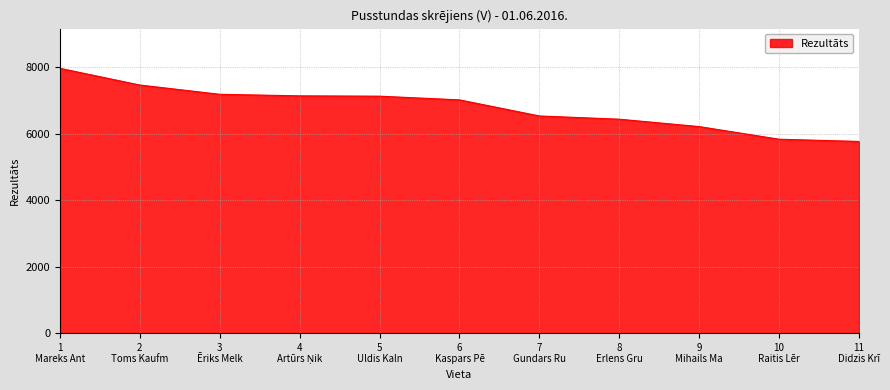

What is the smallest value displayed?

5773